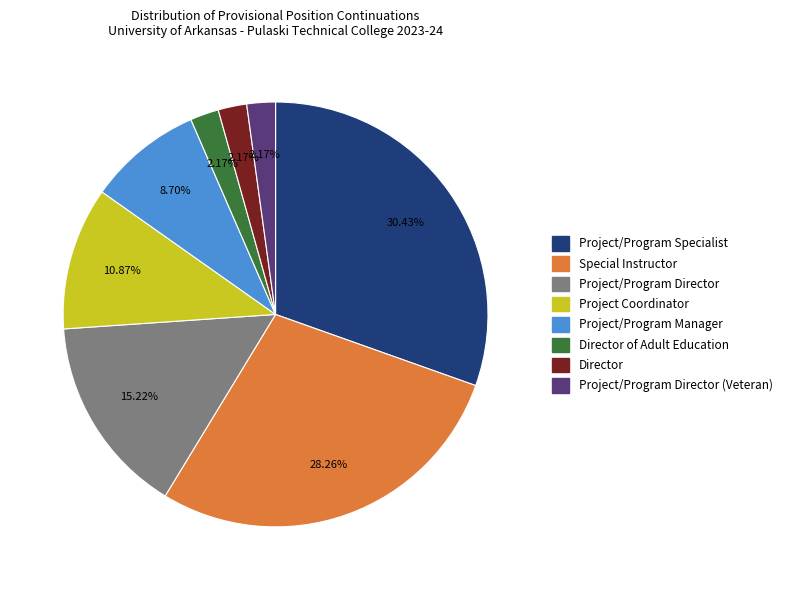

Does any single category account for the majority?

No